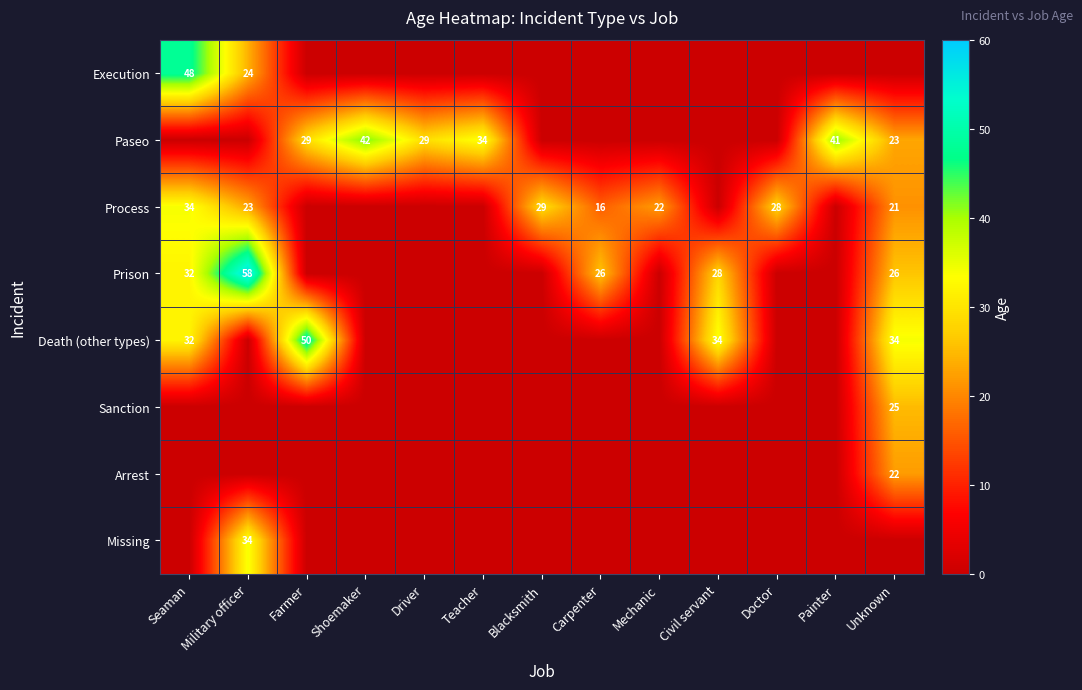

How many categories are shown in the chart?

13